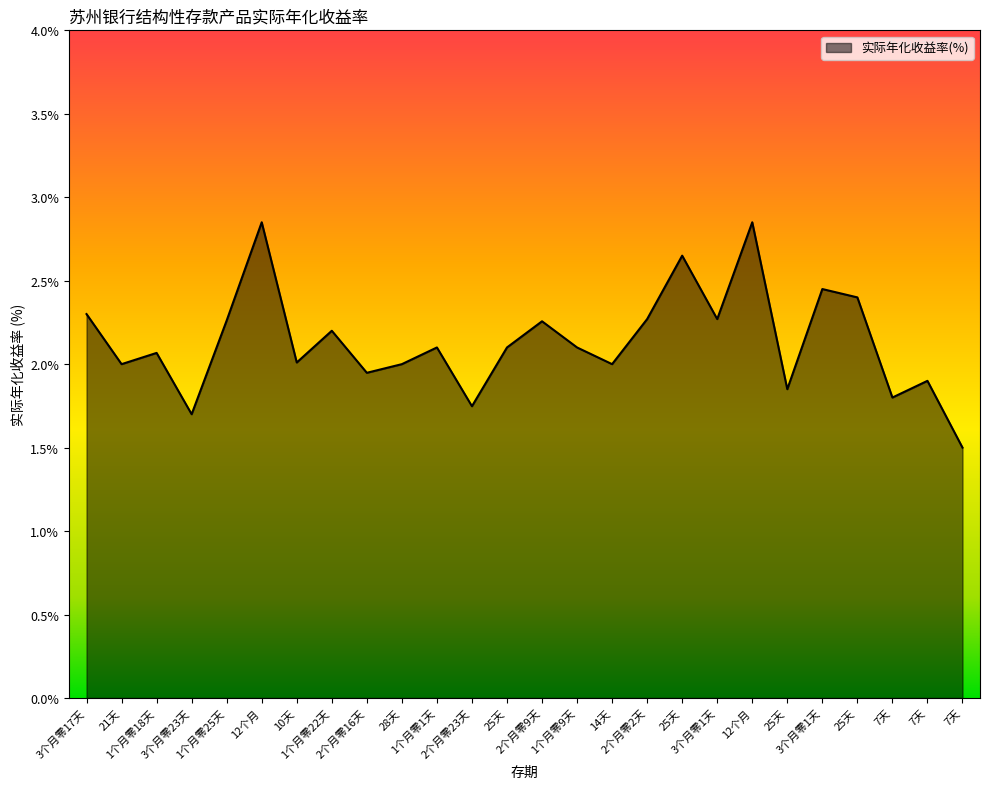

Between 2个月零16天 and 25天, which is larger?

25天